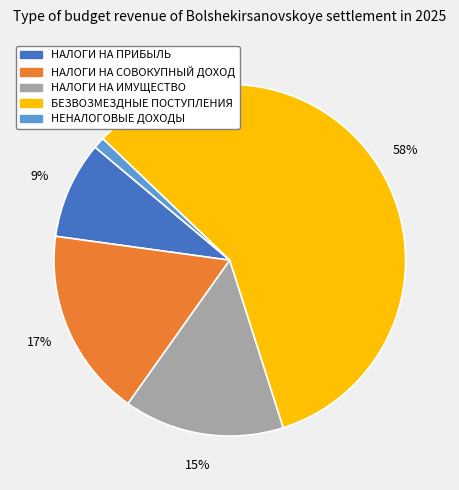

To the nearest percent, what is the difference between the largest and smallest slice percentages?

57%